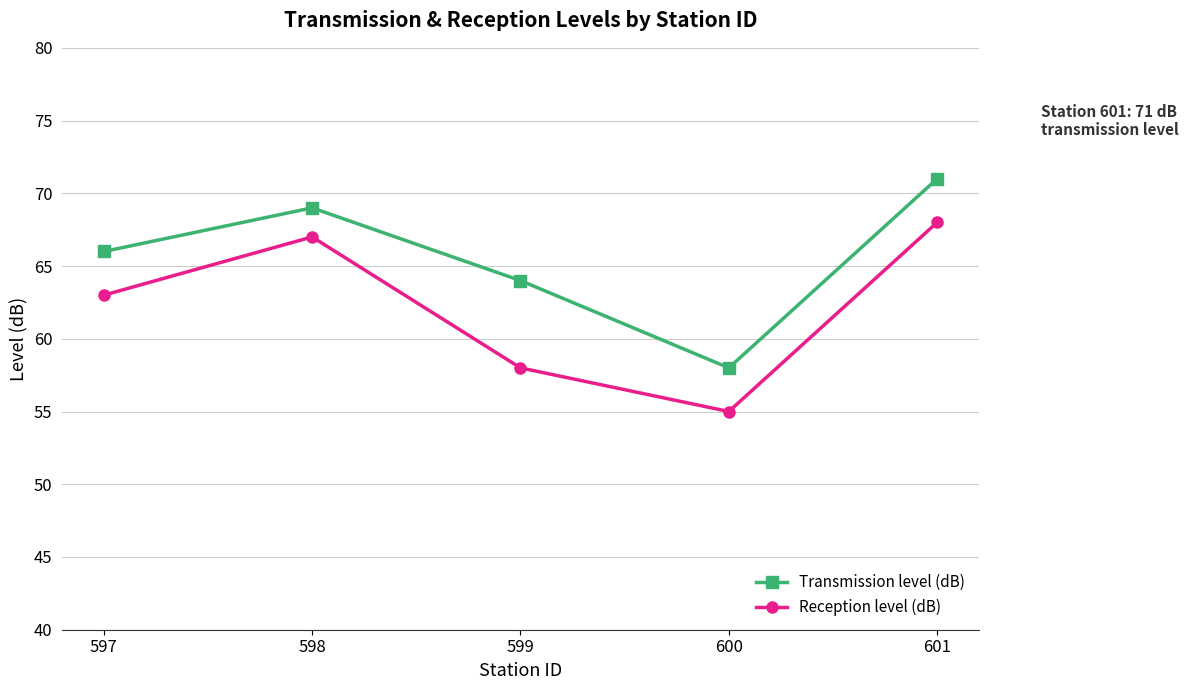

True or false: Reception level (dB) and Transmission level (dB) cross at least once.

False